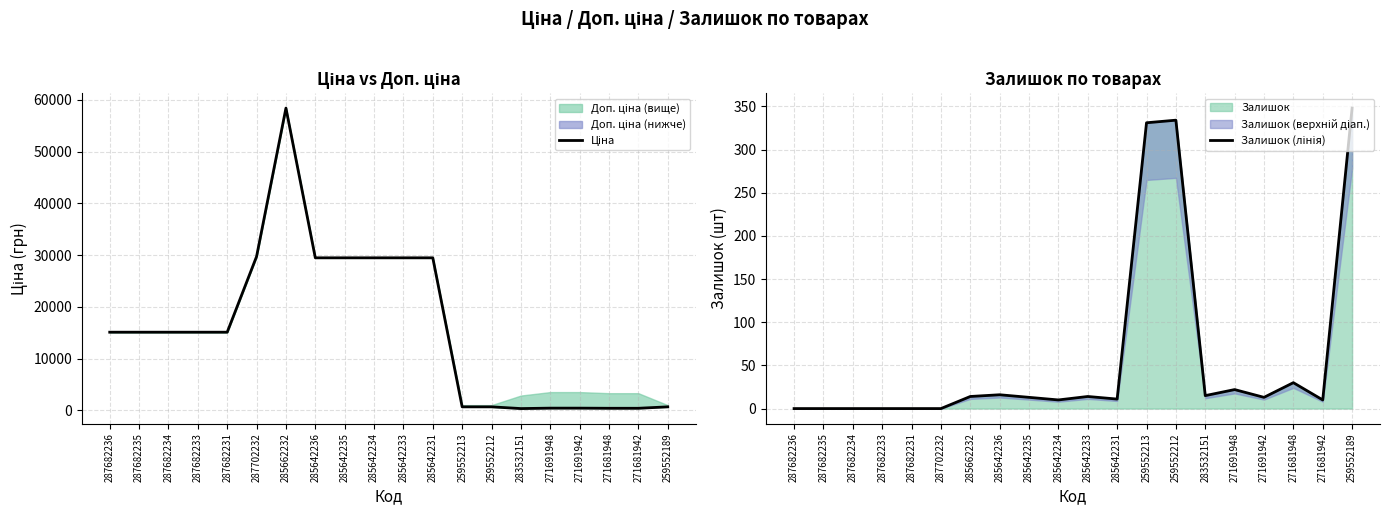

Where is Залишок nearest to the value 174?

271681948